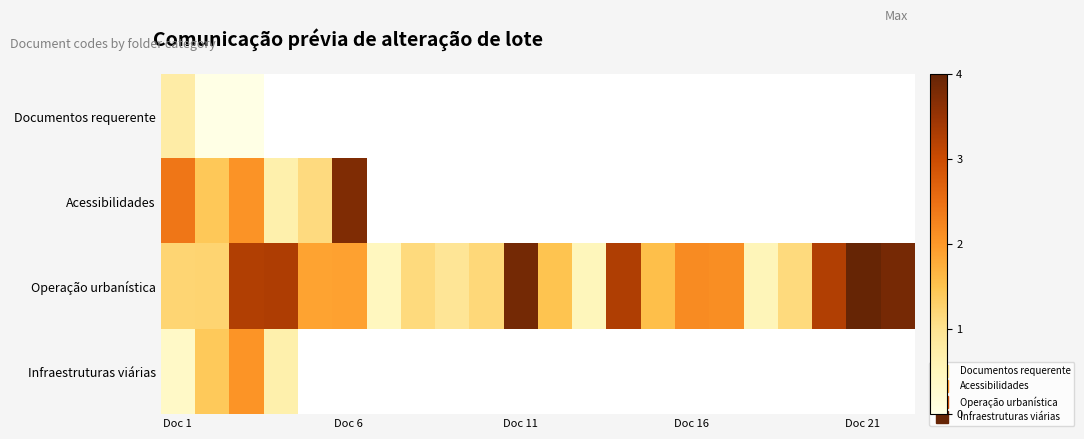

Which series has the largest total across all categories?

Operação urbanística